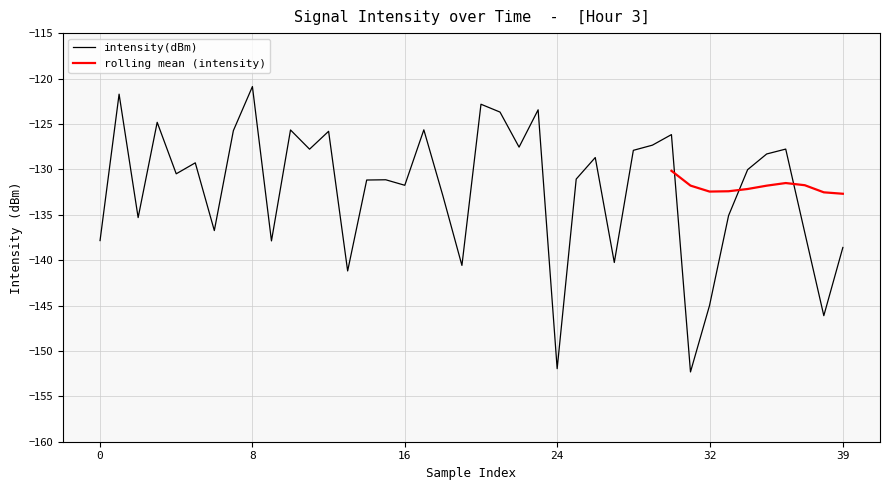

The chart shows a value of -137.0 at 37. True or false?

True